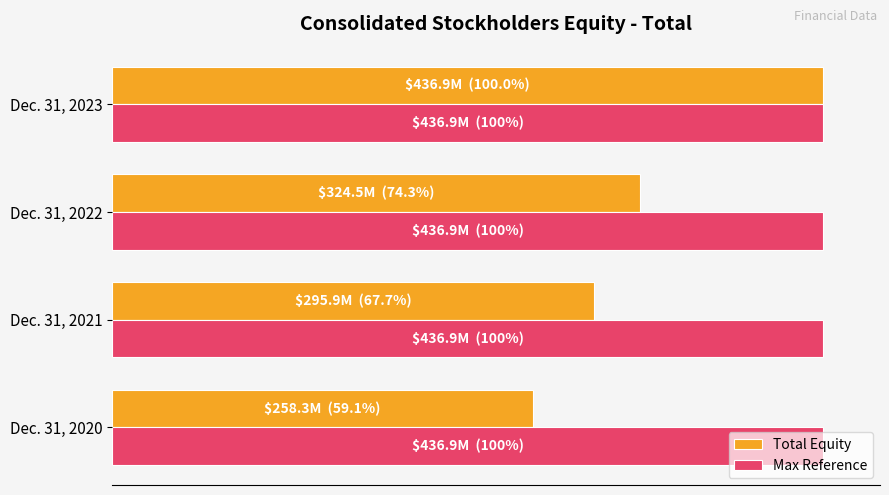

What are all the series names shown in the legend?

Total Equity, Max Reference